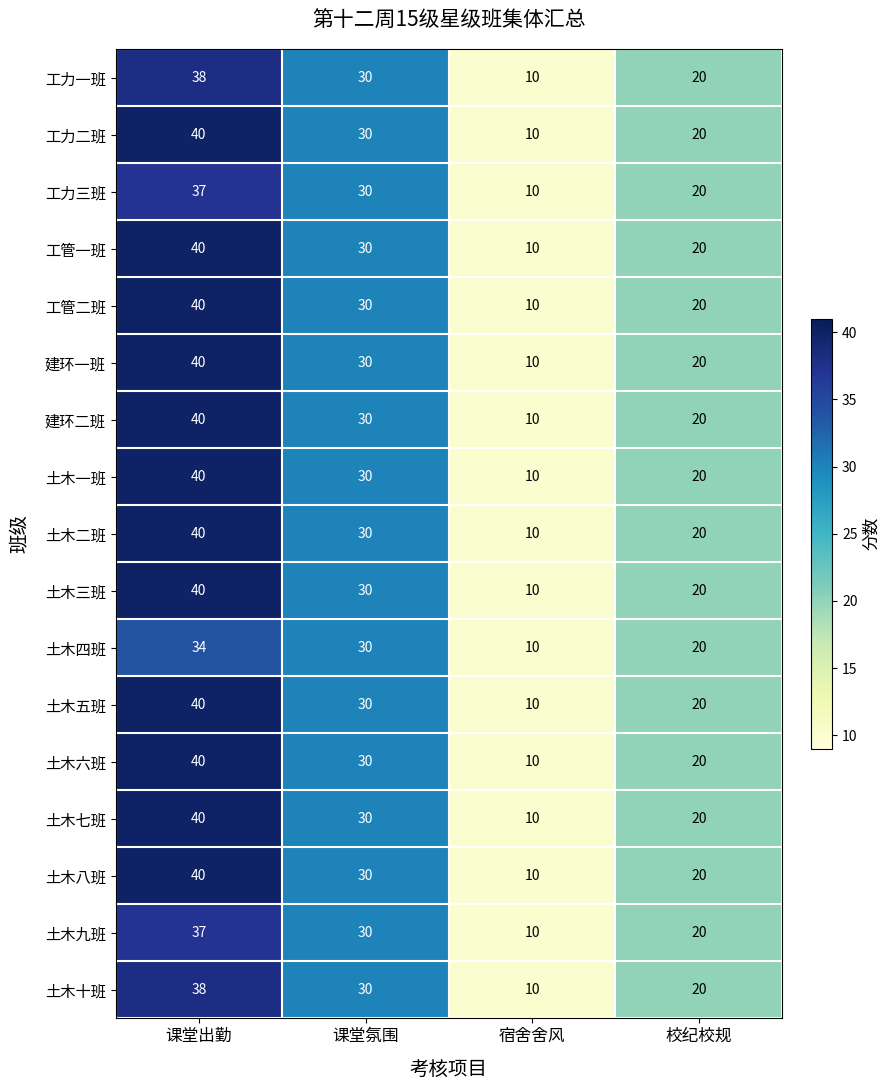

Rank the categories by 建环一班 value from highest to lowest.

课堂出勤, 课堂氛围, 校纪校规, 宿舍舍风